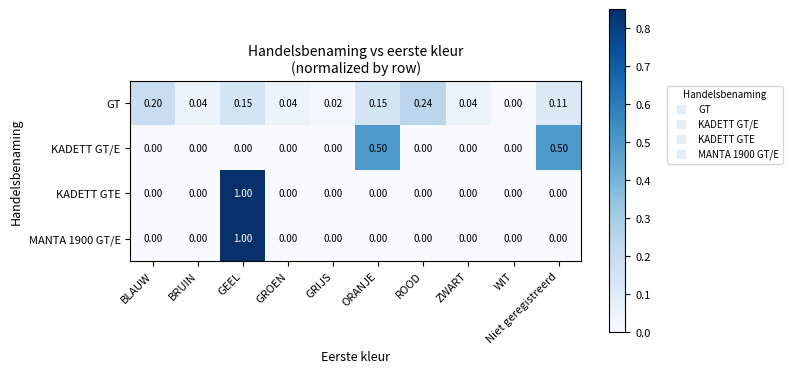

At which label does MANTA 1900 GT/E reach its peak?

GEEL